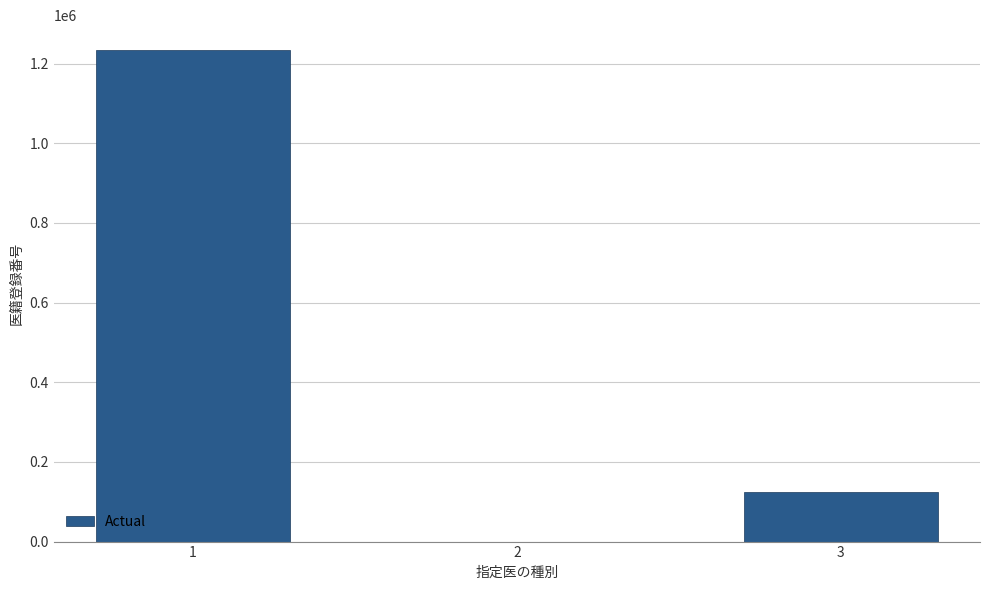

What is the greatest value displayed?

1234567